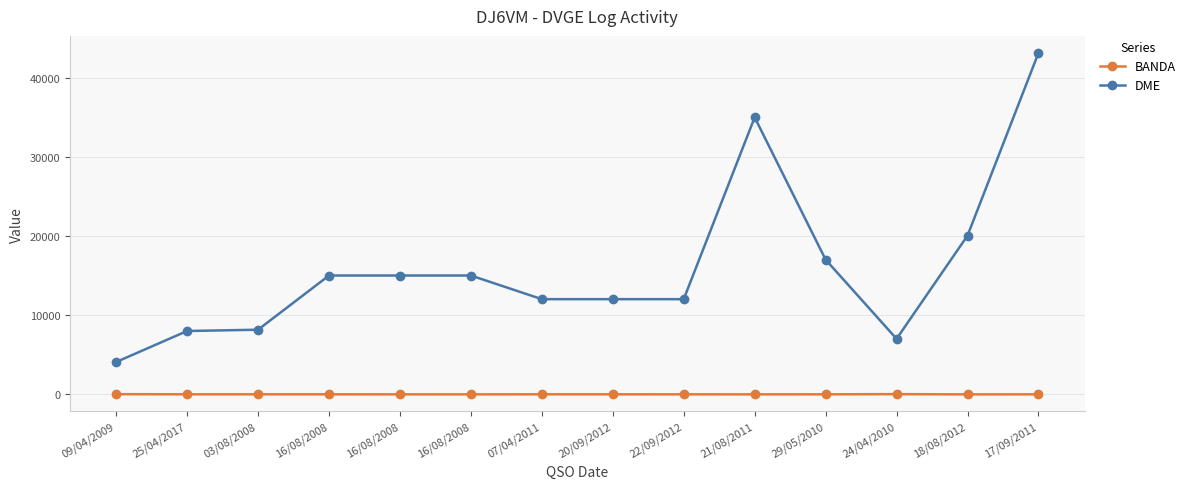

How many lines are shown in the chart?

2